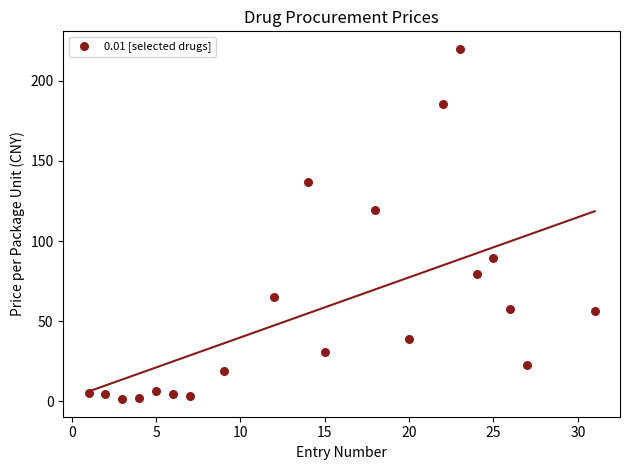

What Y value in the scatter plot is closest to 110?

119.6